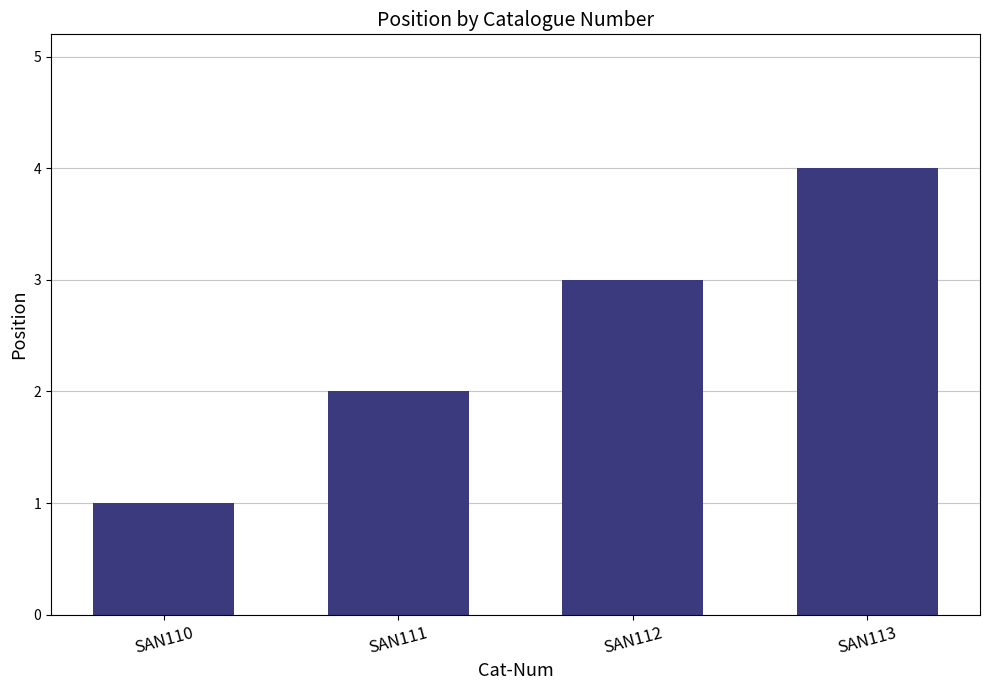

What is the value of the 2nd bar from the left?

2